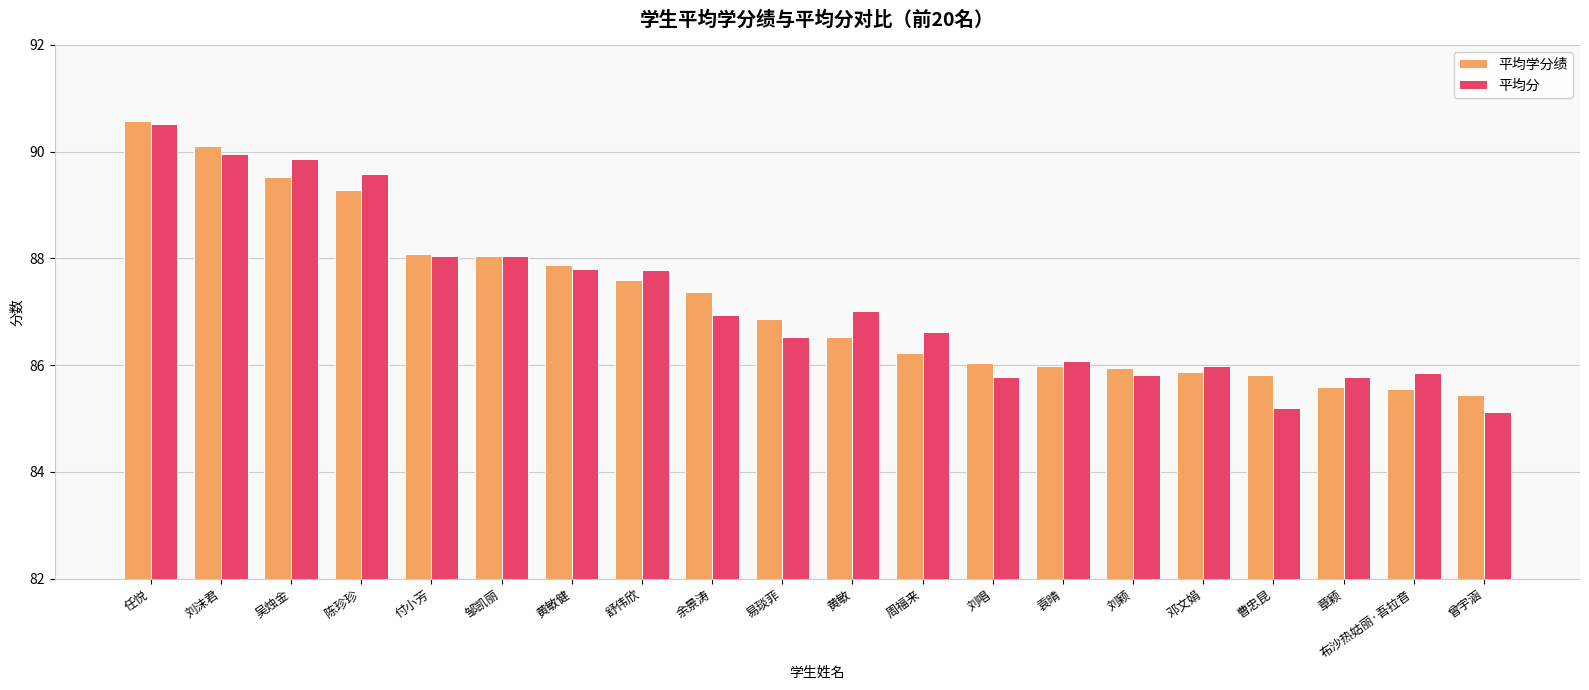

Which series has the widest spread of values?

平均分